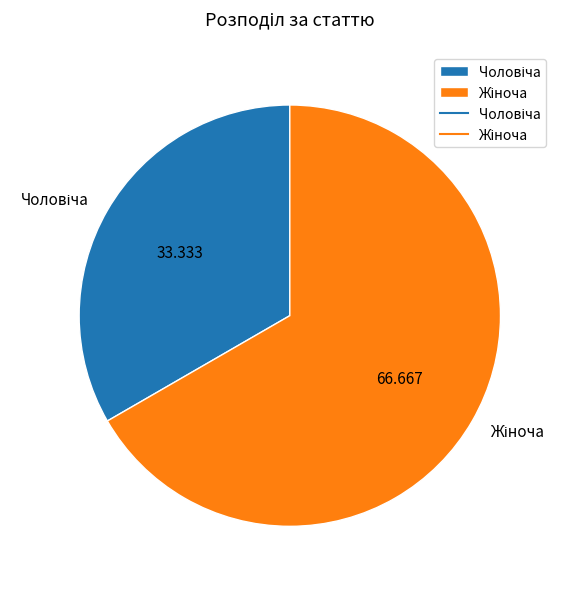

Does any single category account for the majority?

Yes